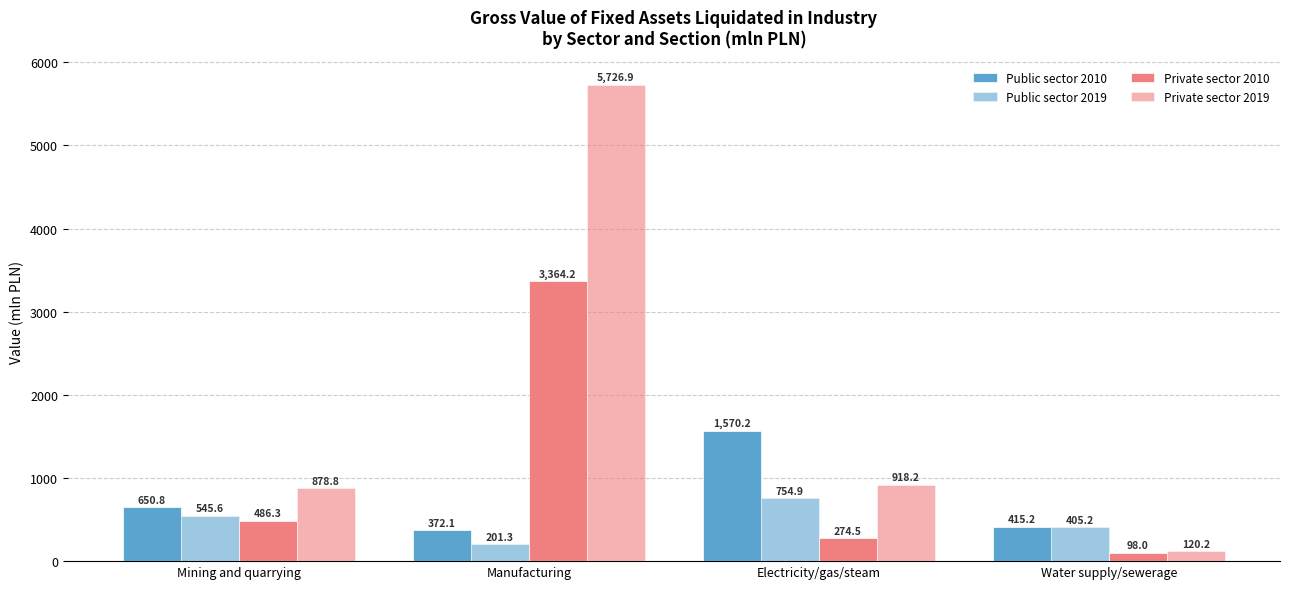

Are the bars grouped side by side (vs. stacked)?

Yes